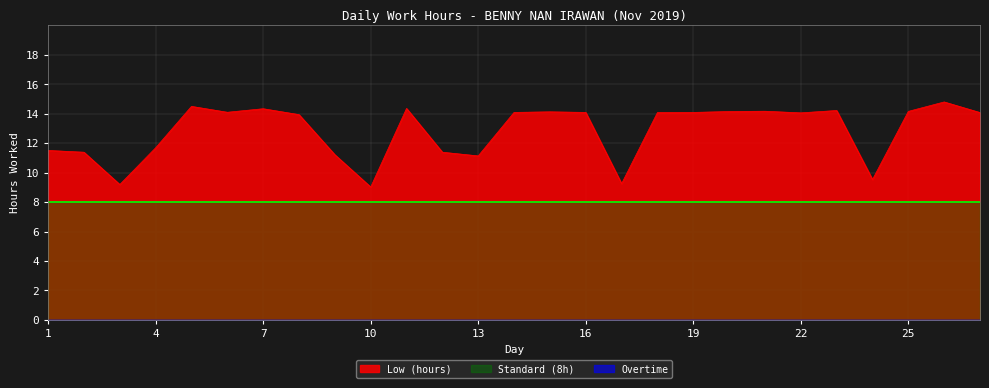

What is the total value across all series at 1?

19.5